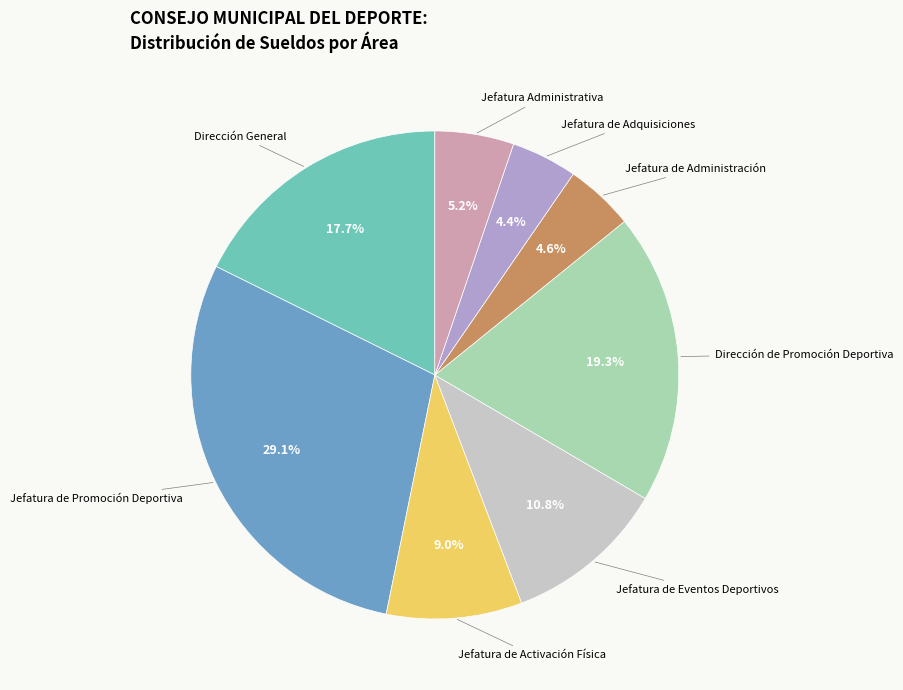

What percentage do Dirección General and Jefatura de Promoción Deportiva together represent?

46.8%